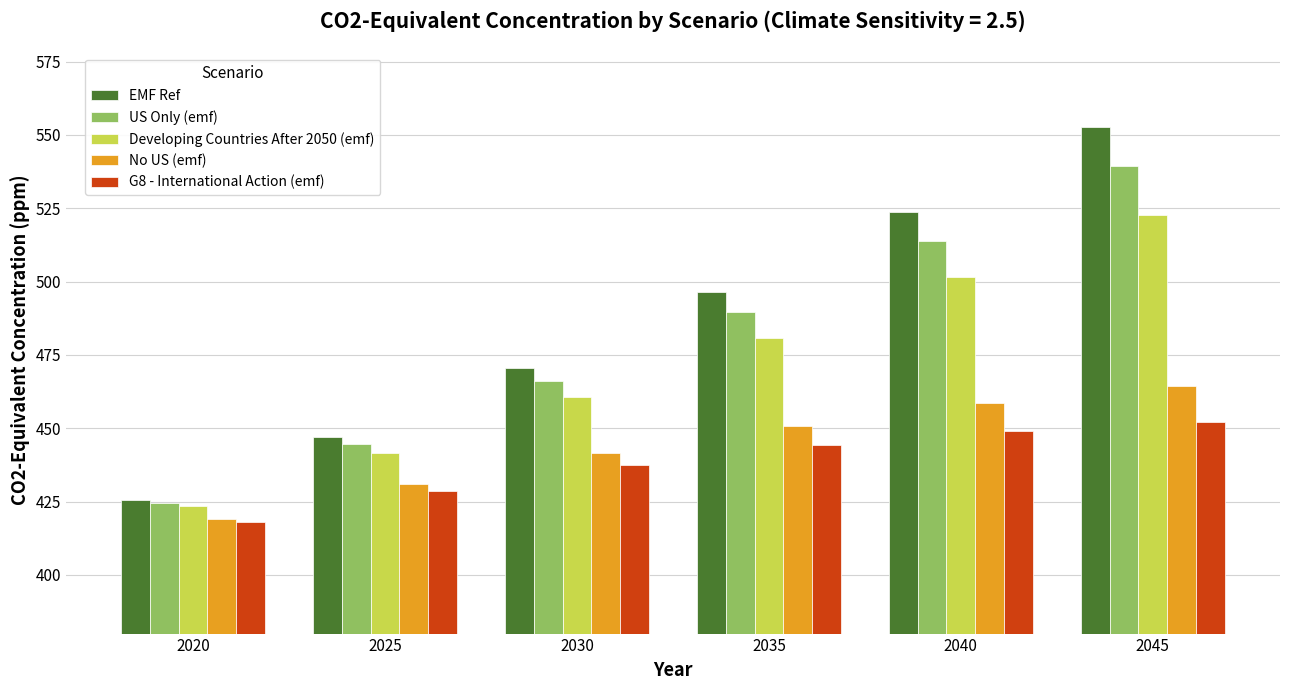

What is the difference between the No US (emf) values at 2030 and 2020?

22.5